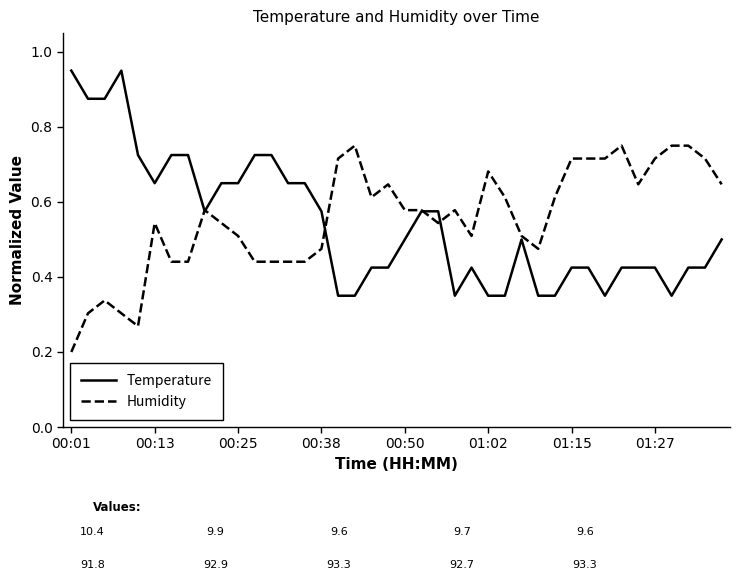

Which series has the largest range (max minus min)?

Temperature